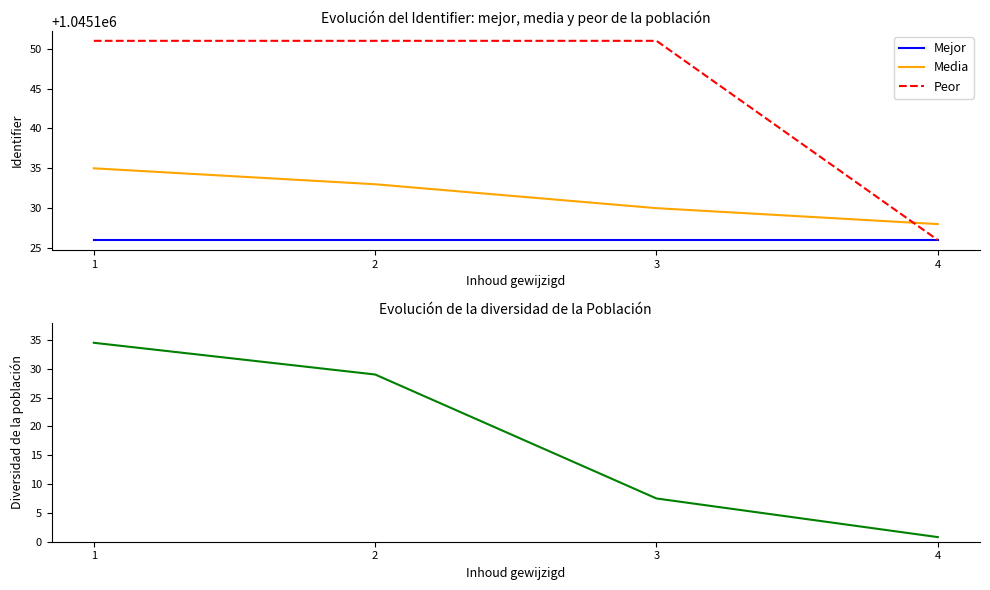

What is the sum of the Media values at 1 and 4?

2090263